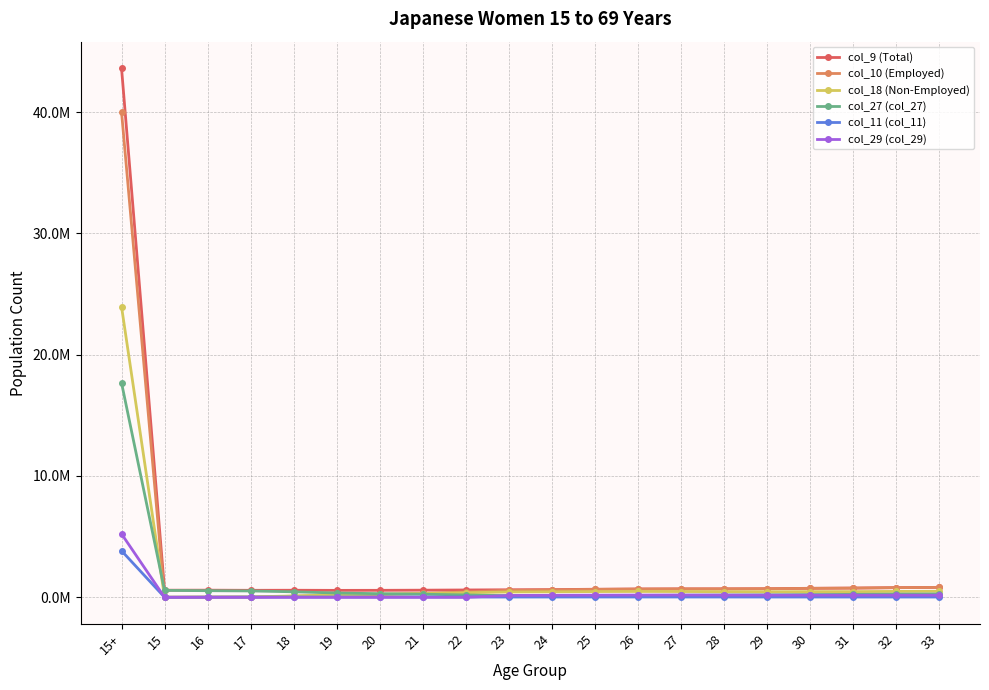

What is the difference between the highest and lowest values at 21?

587781